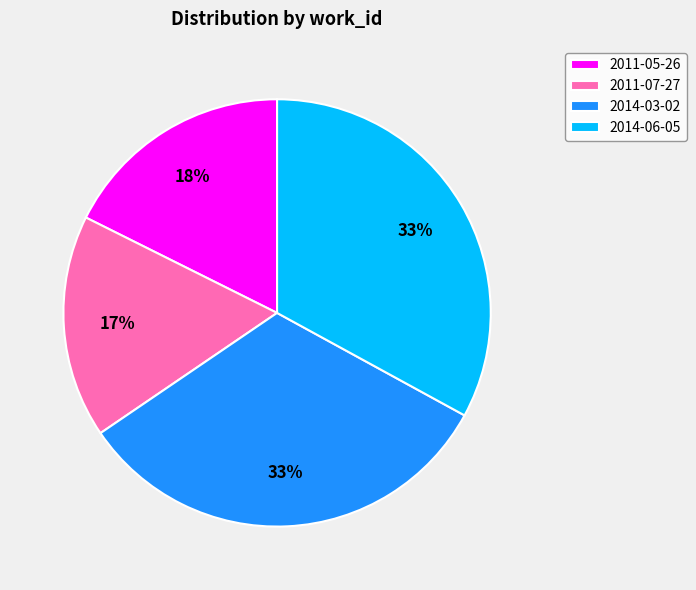

To the nearest percent, what is the difference between the largest and smallest slice percentages?

16%